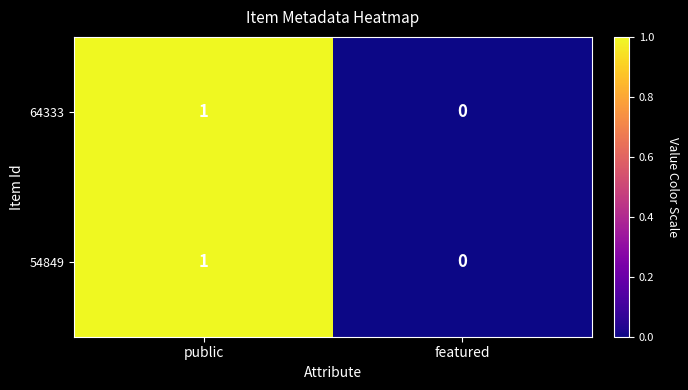

The 54849 series shows 1 at public. True or false?

True